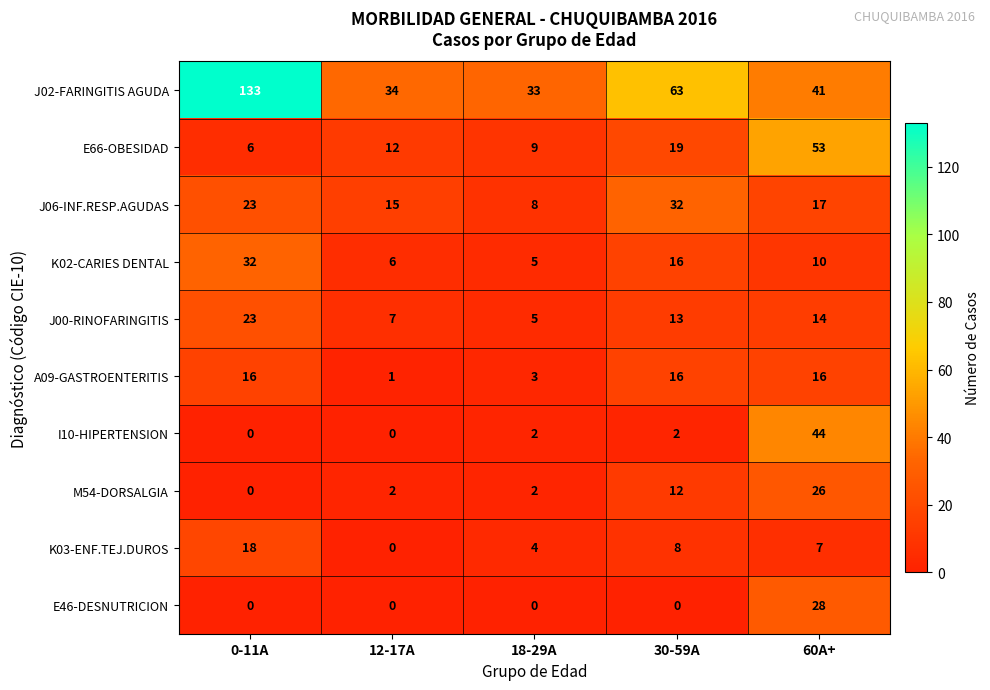

Which series has the largest range (max minus min)?

J02-FARINGITIS AGUDA